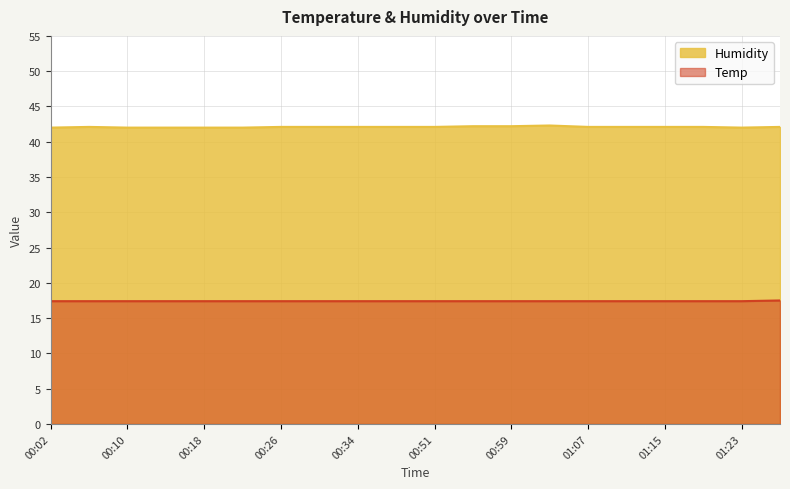

Reading left to right, extract all data points from this chart.

Temp: 00:02=17.4	00:06=17.4	00:10=17.4	00:14=17.4	00:18=17.4	00:22=17.4	00:26=17.4	00:30=17.4	00:34=17.4	00:38=17.4	00:51=17.4	00:55=17.4	00:59=17.4	01:03=17.4	01:07=17.4	01:11=17.4	01:15=17.4	01:19=17.4	01:23=17.4	01:27=17.5
Humidity: 00:02=42.0	00:06=42.1	00:10=42.0	00:14=42.0	00:18=42.0	00:22=42.0	00:26=42.1	00:30=42.1	00:34=42.1	00:38=42.1	00:51=42.1	00:55=42.2	00:59=42.2	01:03=42.3	01:07=42.1	01:11=42.1	01:15=42.1	01:19=42.1	01:23=42.0	01:27=42.1